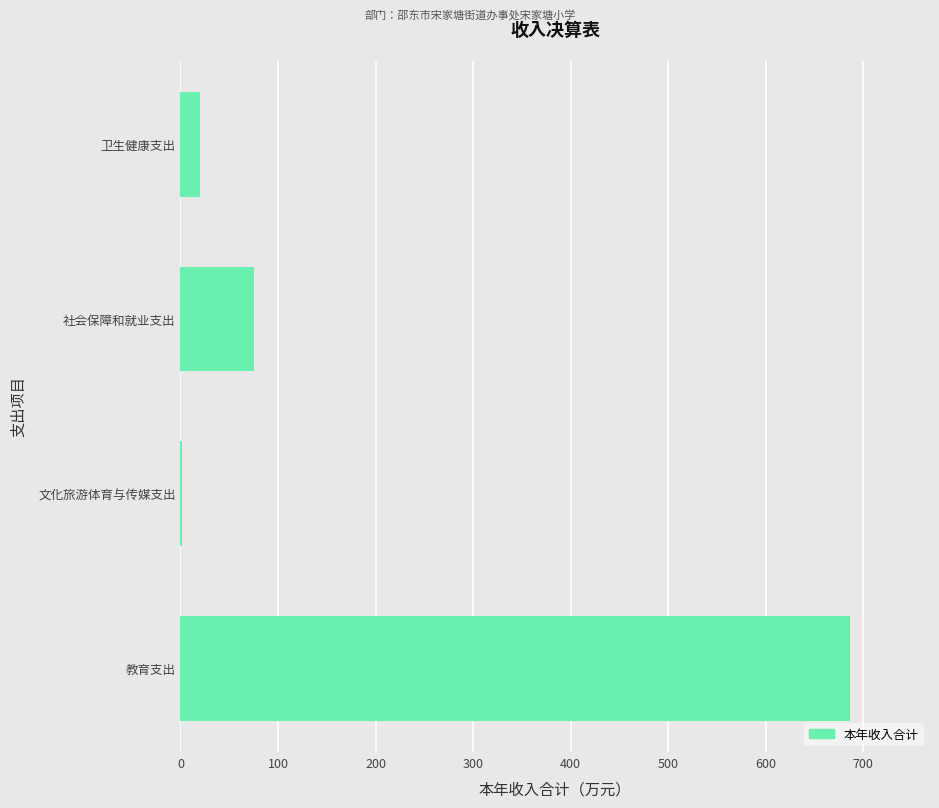

Is it true that the value at 教育支出 is 686.1?

True